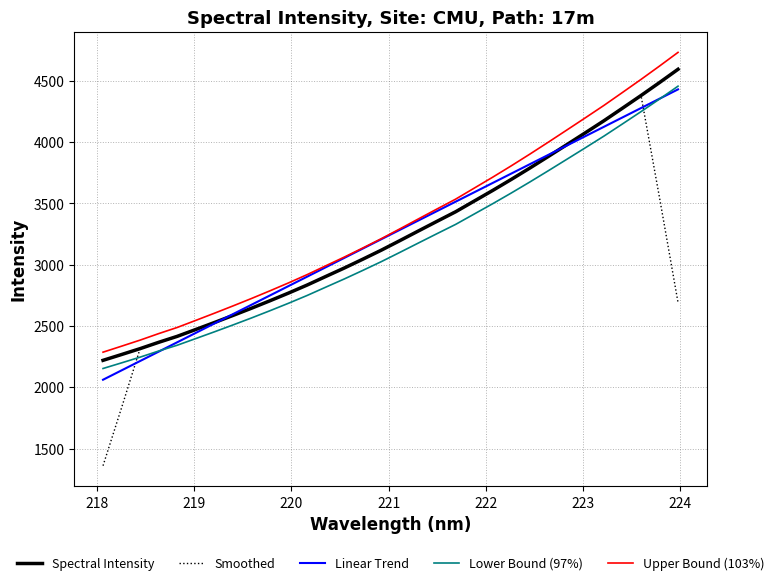

True or false: Upper Bound (103%) and Lower Bound (97%) cross at least once.

False